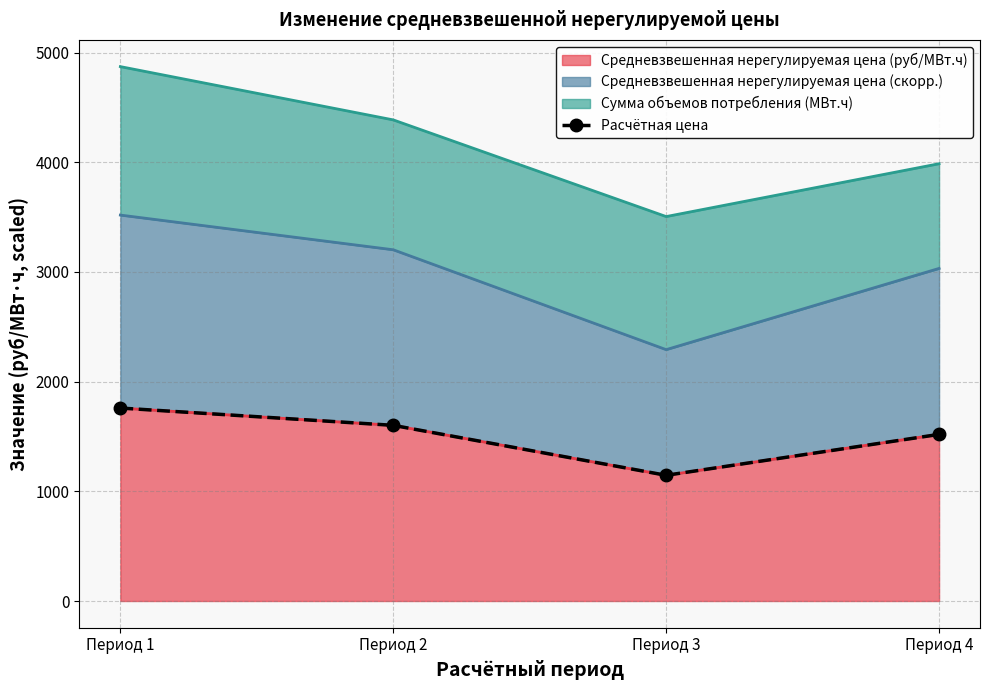

True or false: the data shows 799.9 at Период 4.

False